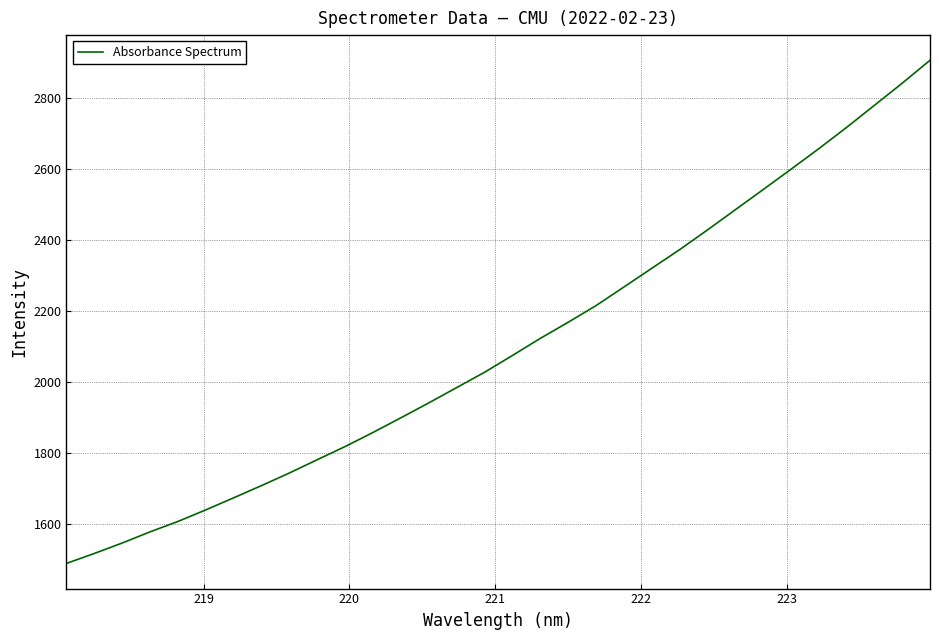

What is the greatest value displayed?

2904.9